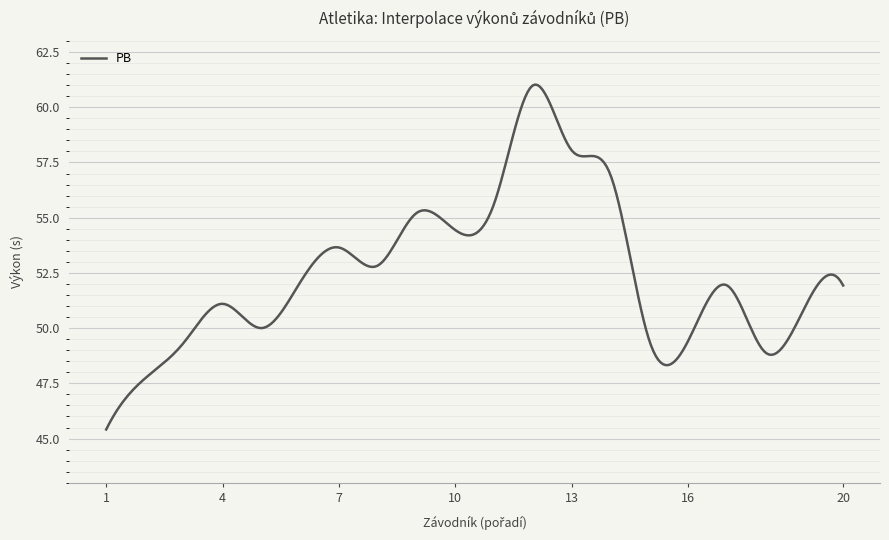

What is the difference between the maximum and minimum values?

15.6